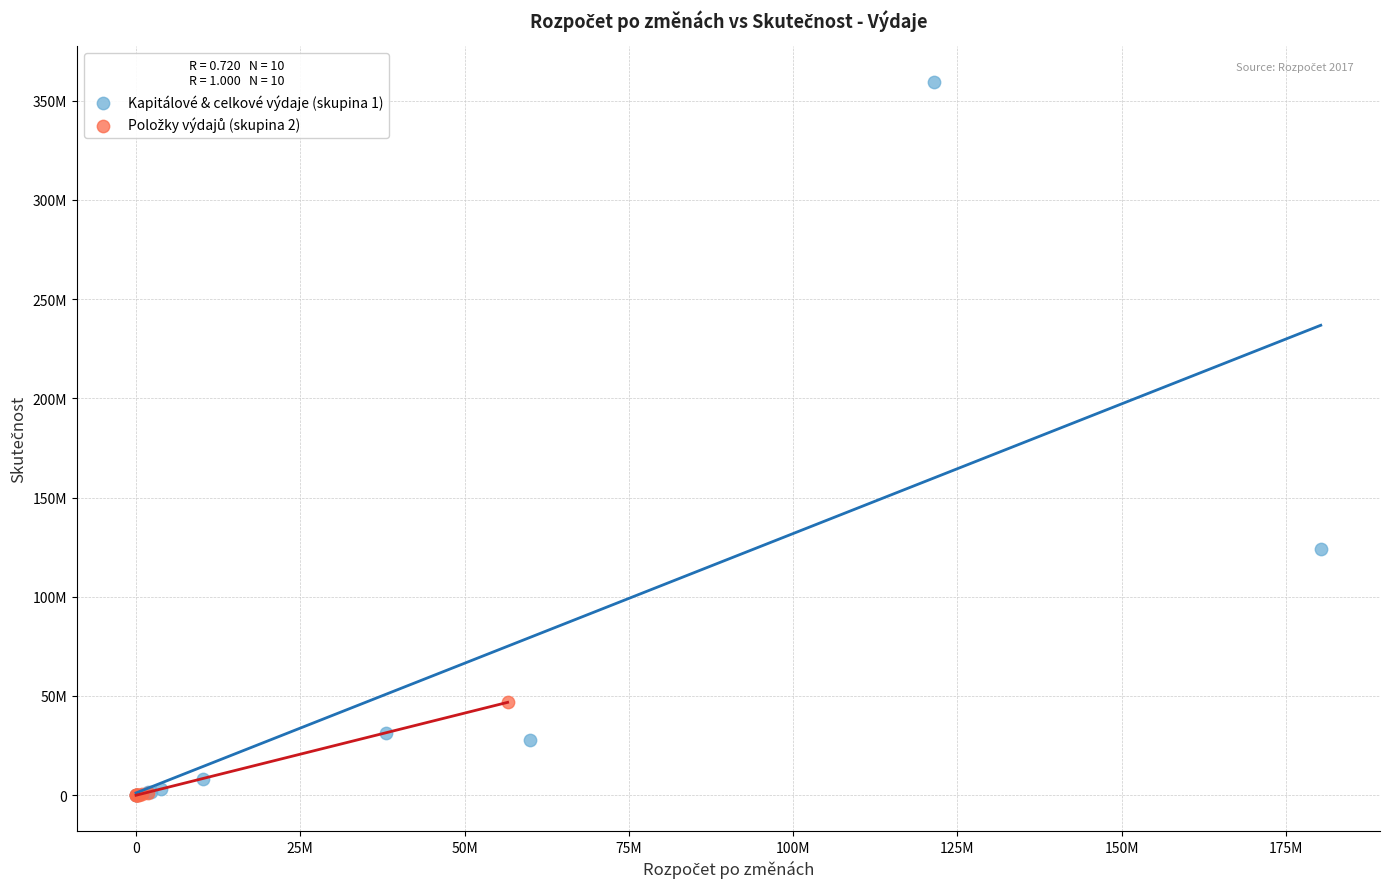

Which series reaches the maximum Y coordinate?

Kapitálové & celkové výdaje (skupina 1)